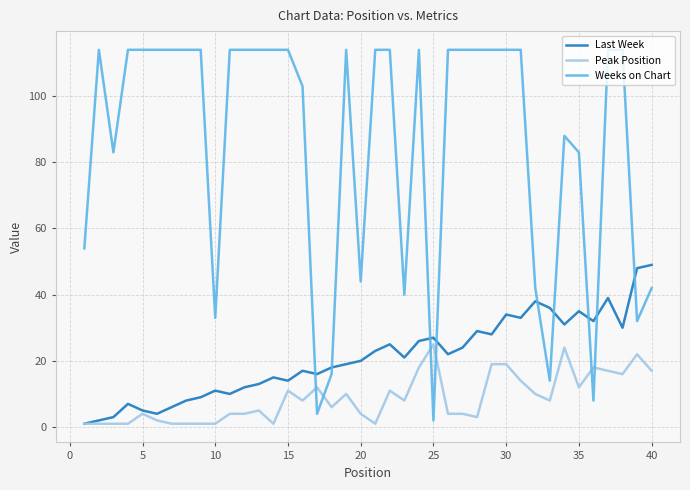

List the series in order of their overall mean, lowest first.

Peak Position, Last Week, Weeks on Chart